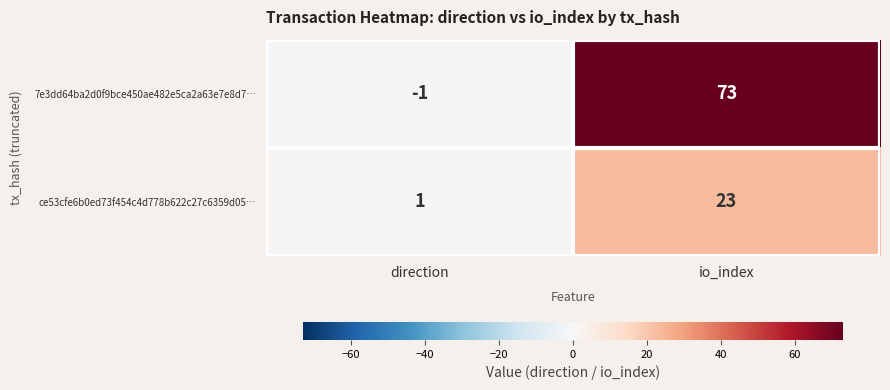

Reading right to left, what are all the values shown in this chart?

7e3dd64ba2d0f9bce450ae482e5ca2a63e7e8d7…: io_index=73	direction=-1
ce53cfe6b0ed73f454c4d778b622c27c6359d05…: io_index=23	direction=1